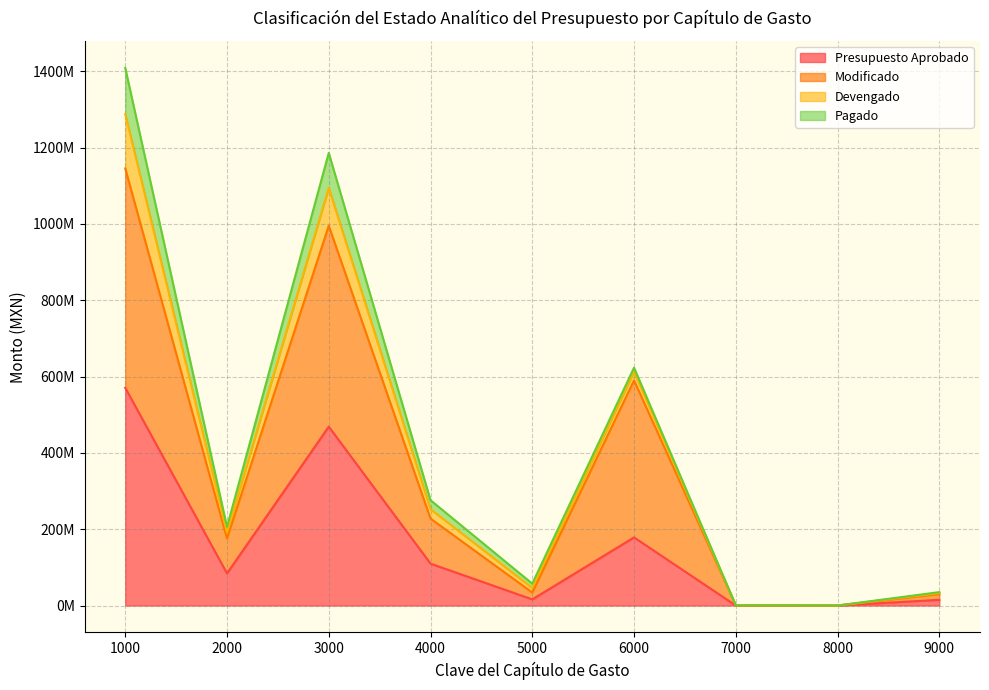

Which category has the highest value in the Presupuesto Aprobado series?

1000